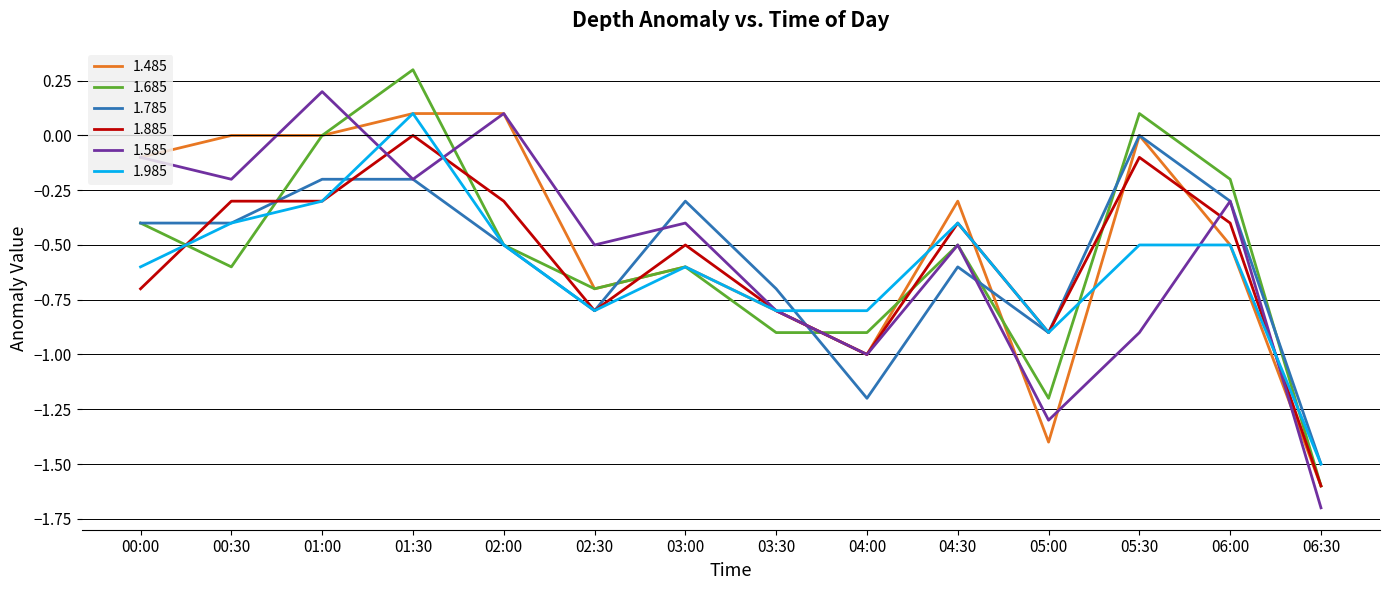

What is the sum of the 1.785 values at 01:30 and 06:30?

-1.7